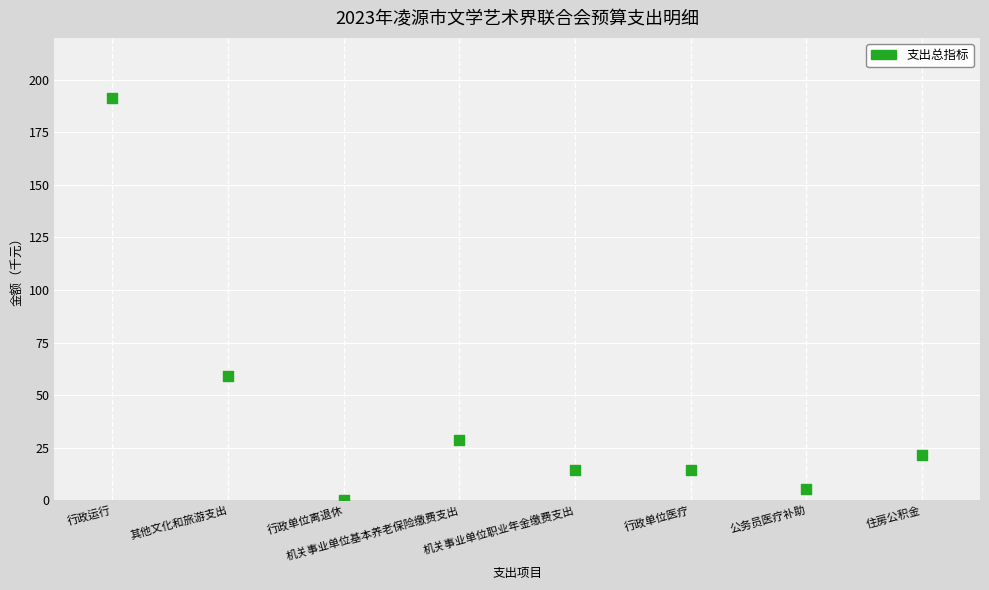

What Y value in the scatter plot is closest to 95?

58.9